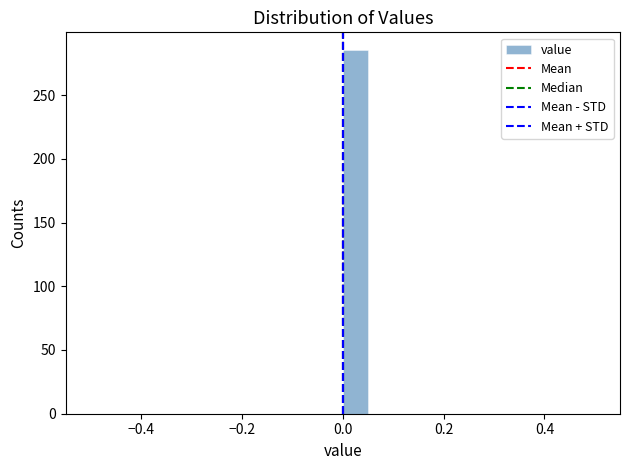

Around what value on the x-axis is the tallest bar? Give the approximate position of its centre, as read against the axis.

0.02